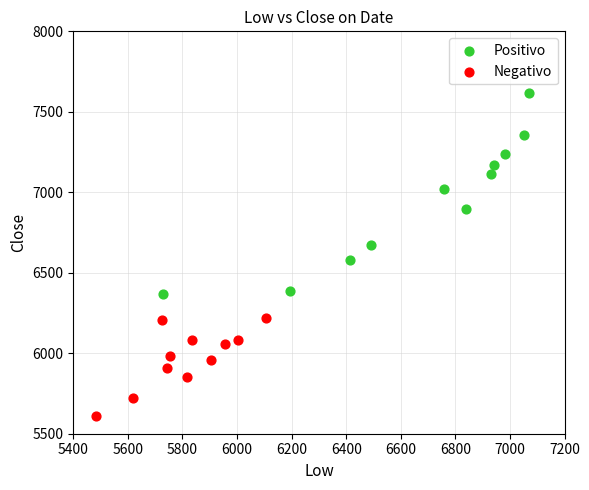

Which series has the widest spread of Y values?

Positivo